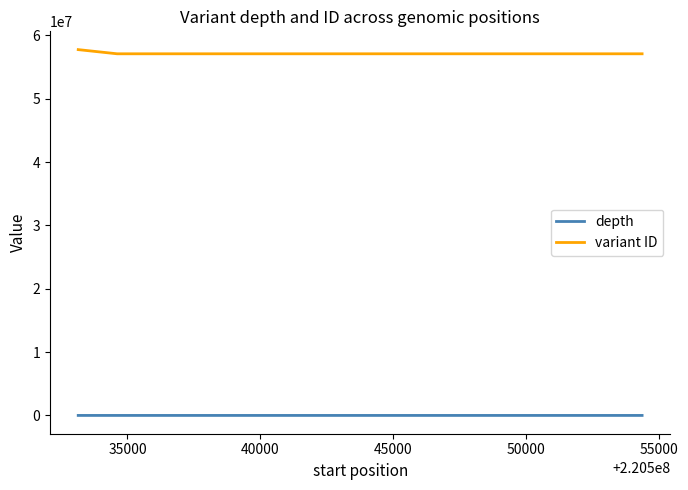

Which series has the largest total across all categories?

variant ID